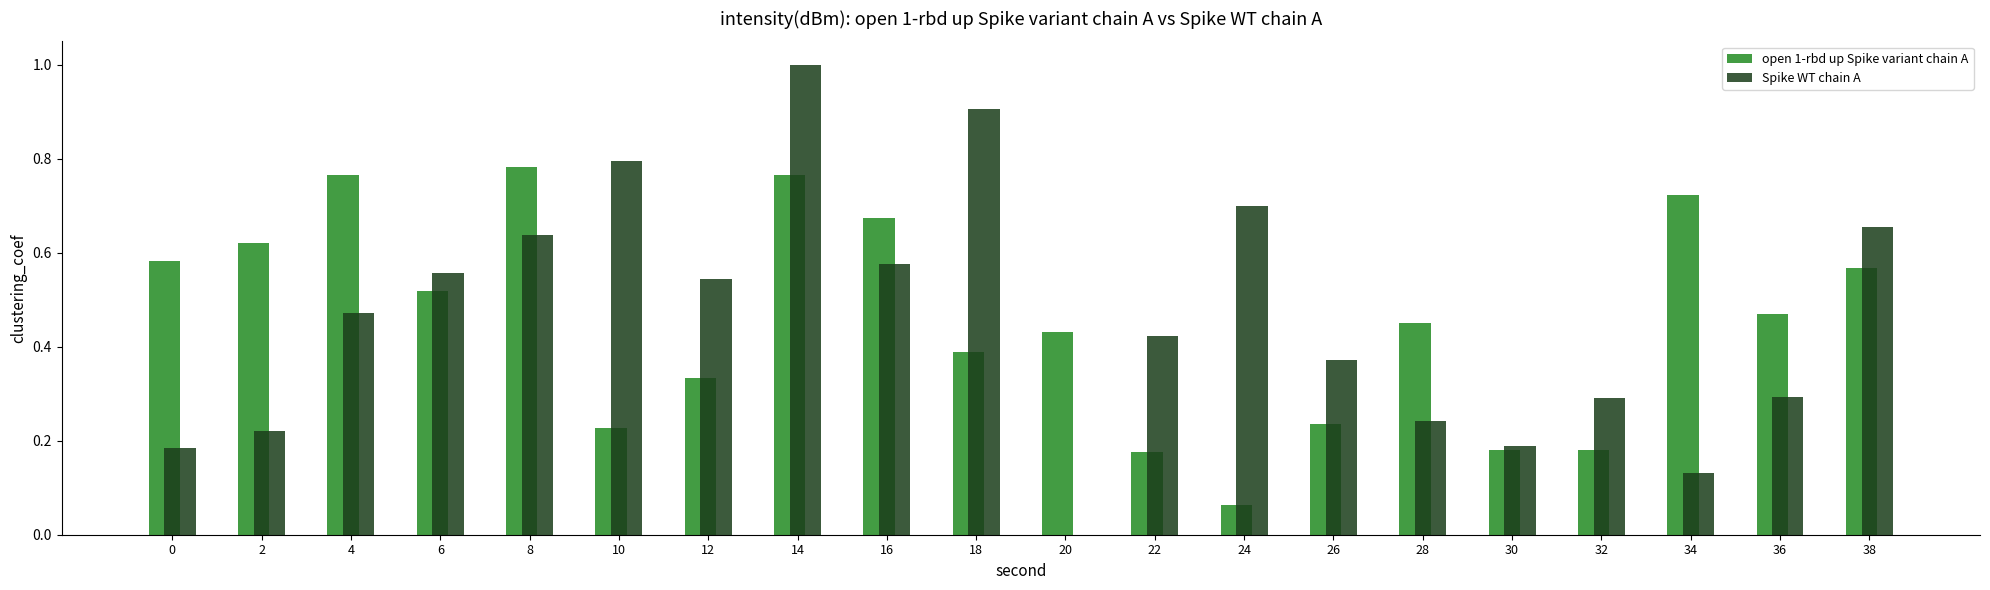

At which category is the sum across all series the highest?

14